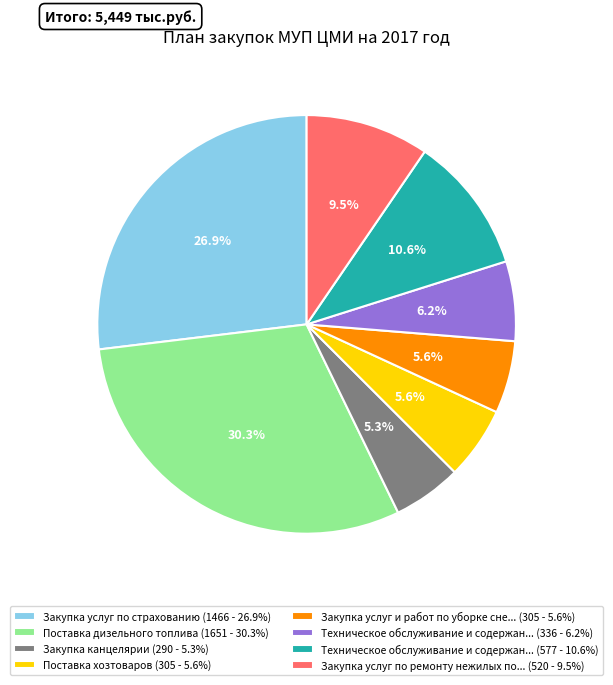

Does Закупка услуг по ремонту нежилых по... (520 - 9.5%) account for over 50% of the chart?

No